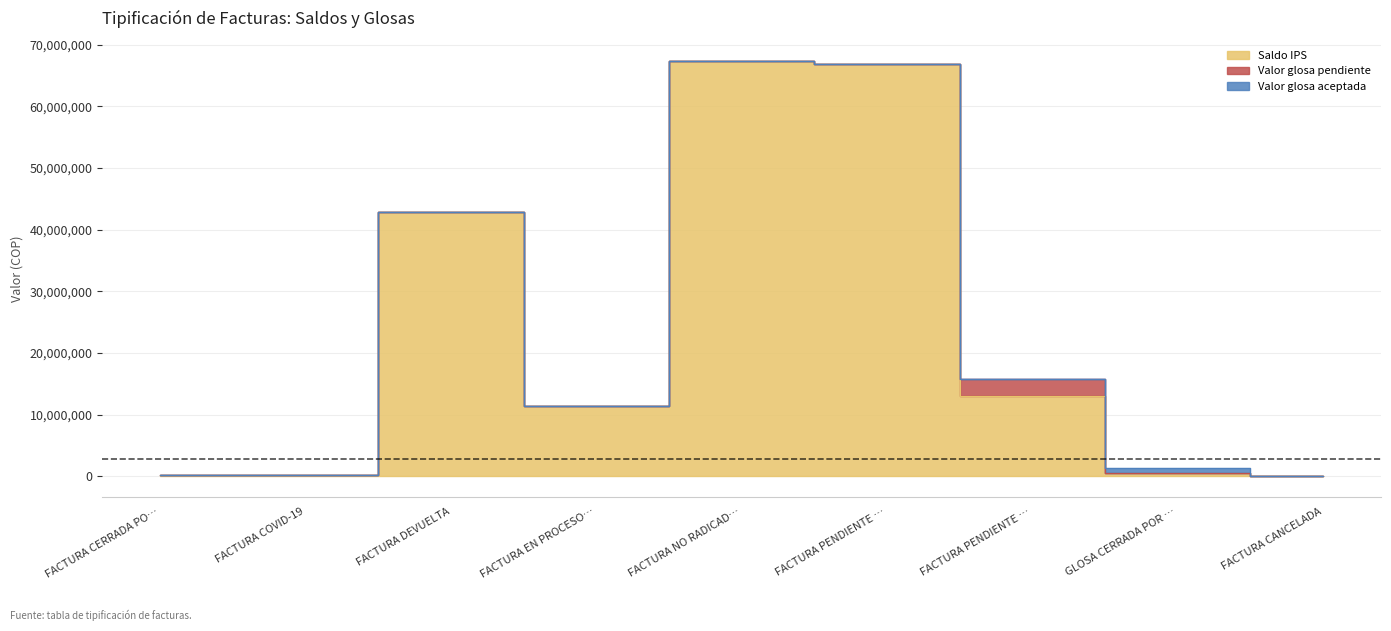

Where do Valor glosa aceptada and Saldo IPS first cross each other?

FACTURA PENDIENTE PROGRAMACION 2 and GLOSA CERRADA POR EXTEMPORANEIDAD